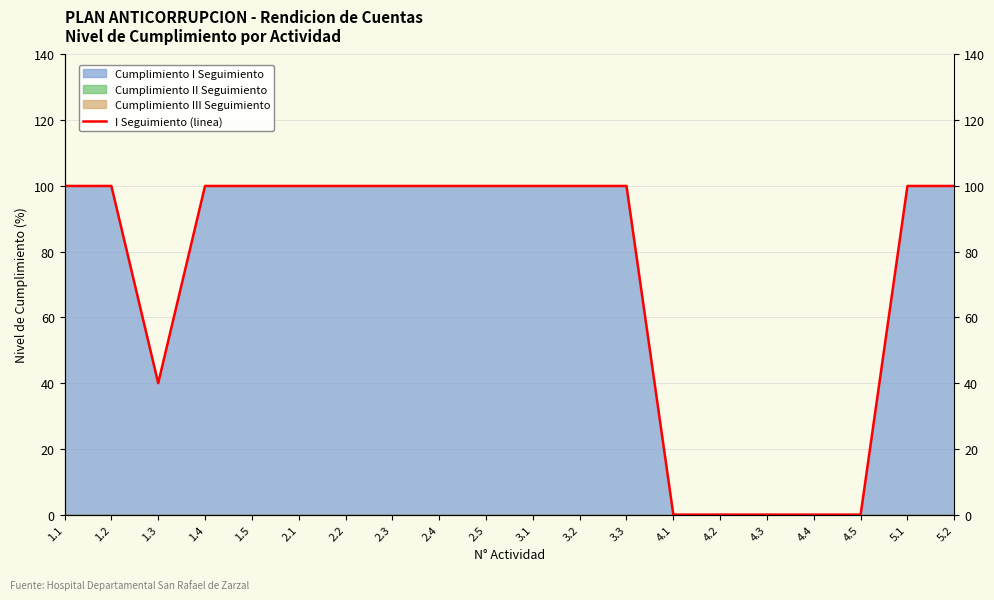

At which category does the data reach its first local valley?

1.3